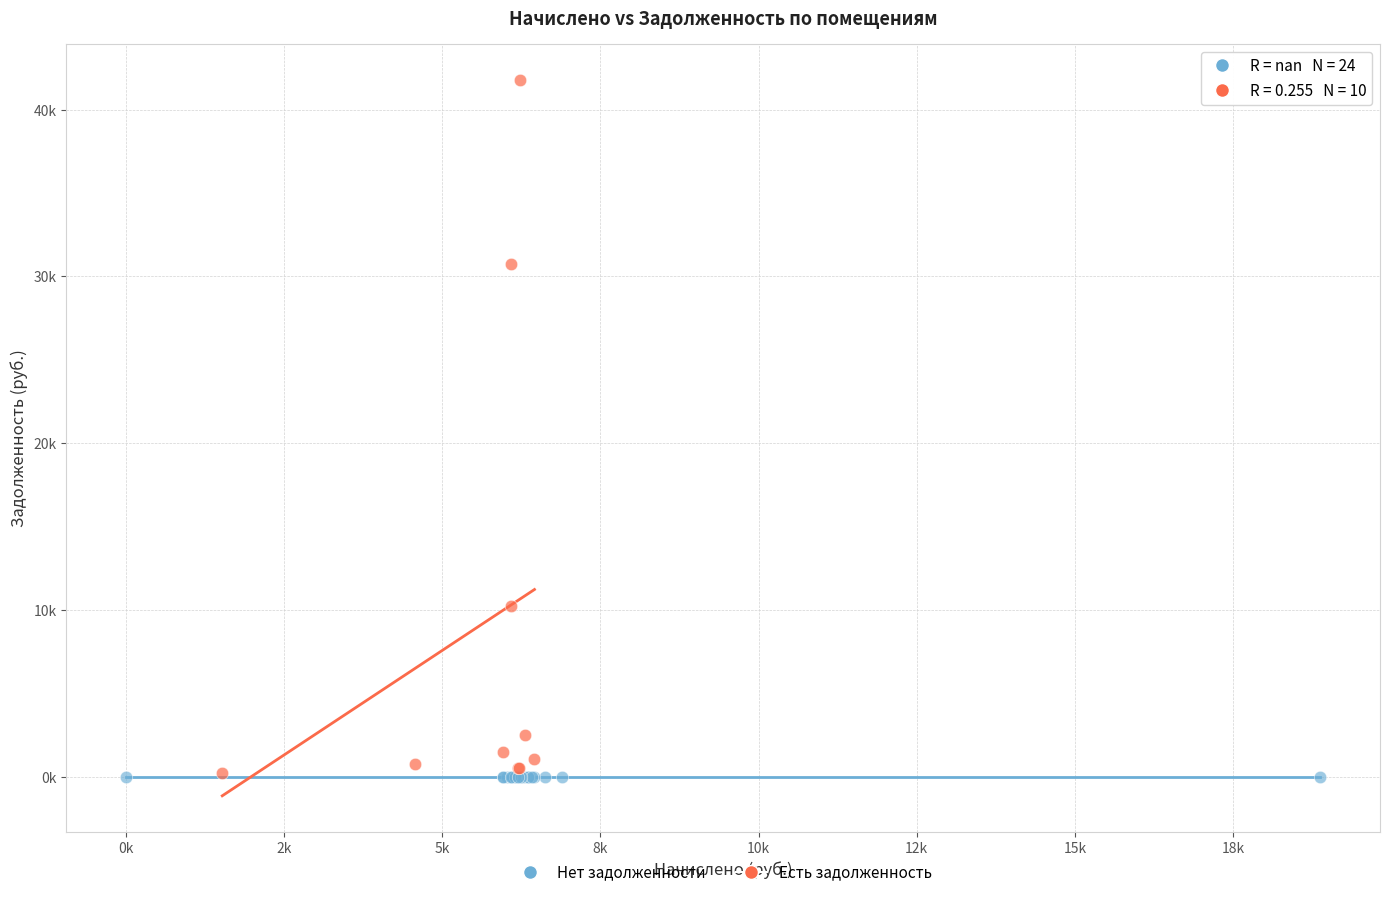

Which series reaches the maximum Y coordinate?

Есть задолженность